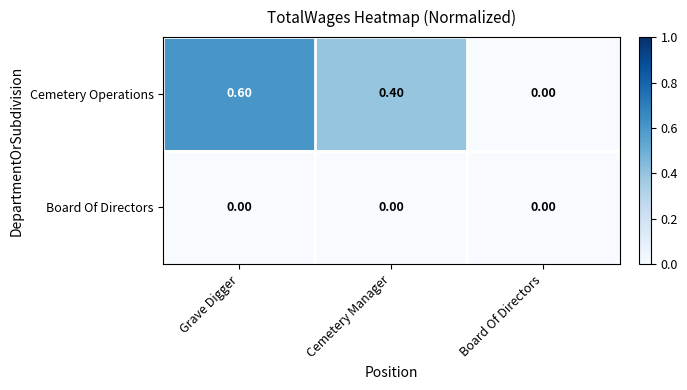

At which category does the chart reach its peak across all series?

Grave Digger